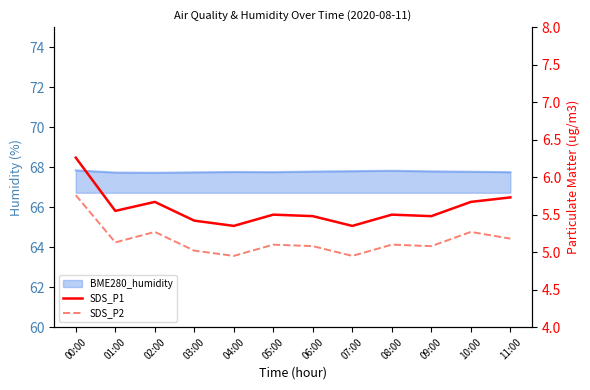

Where is the first local maximum for SDS_P1?

02:00